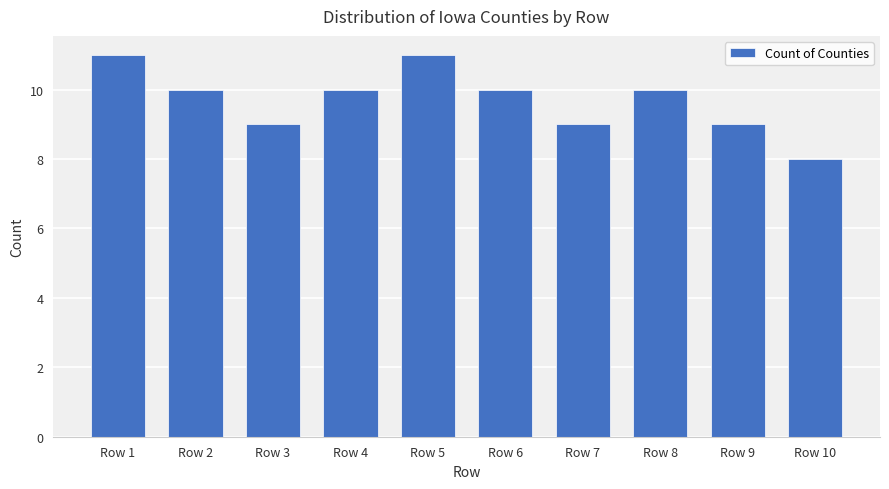

What is the change in value from Row 3 to Row 5?

+2